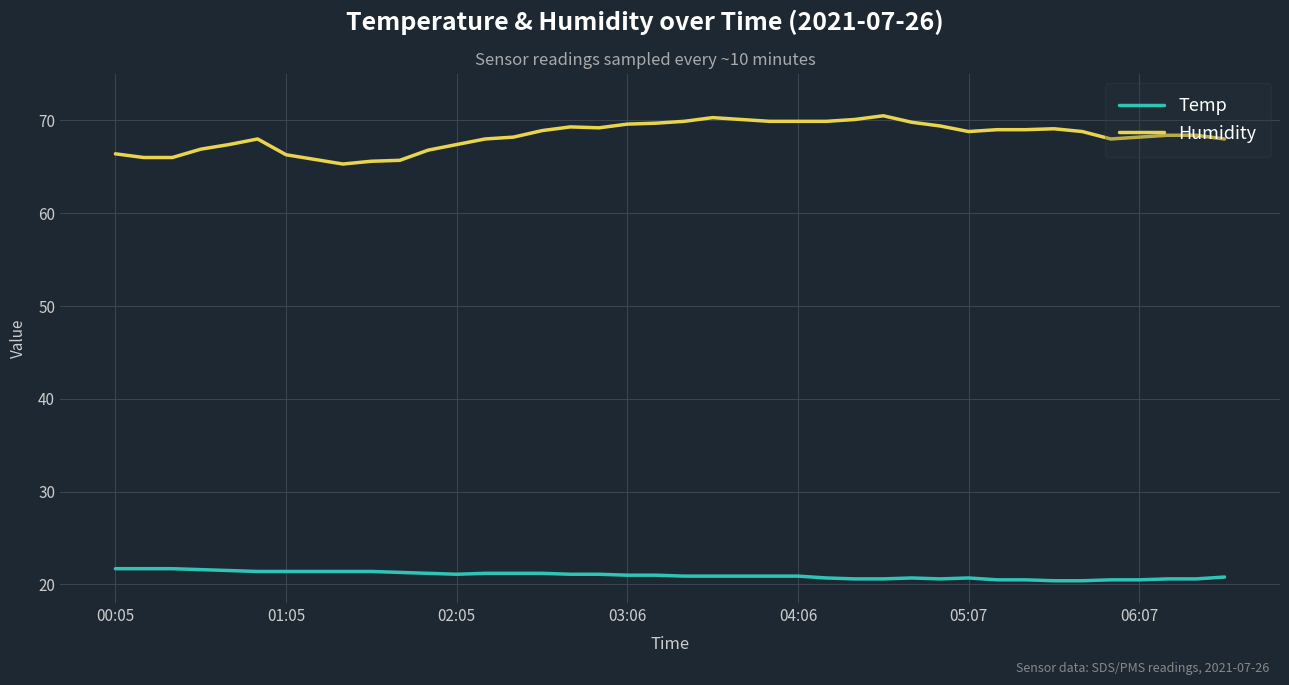

Which series has the largest range (max minus min)?

Humidity